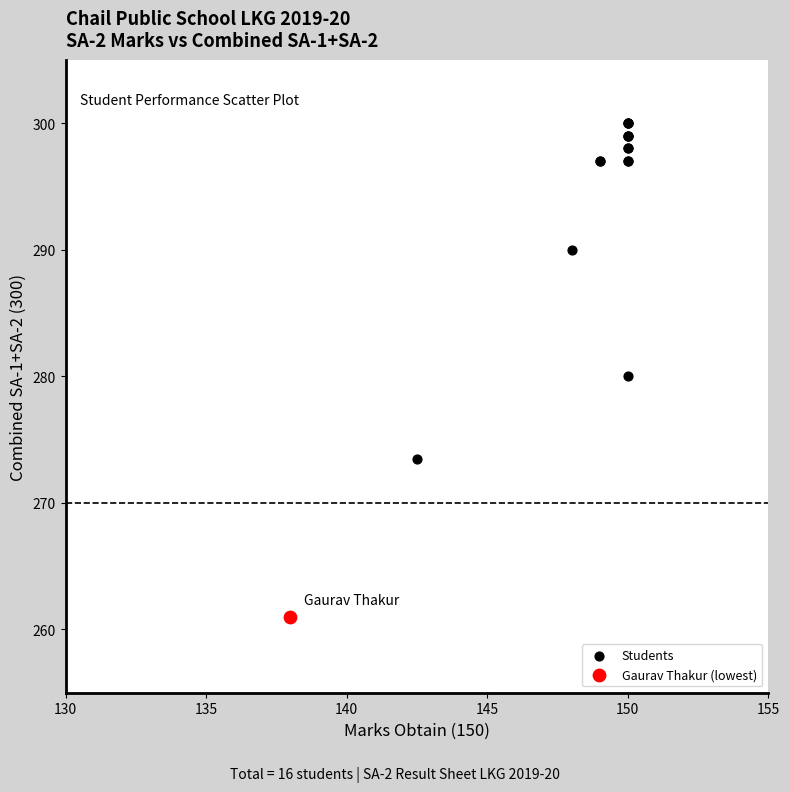

What are all the series names shown in the legend?

Students, Gaurav Thakur (lowest)